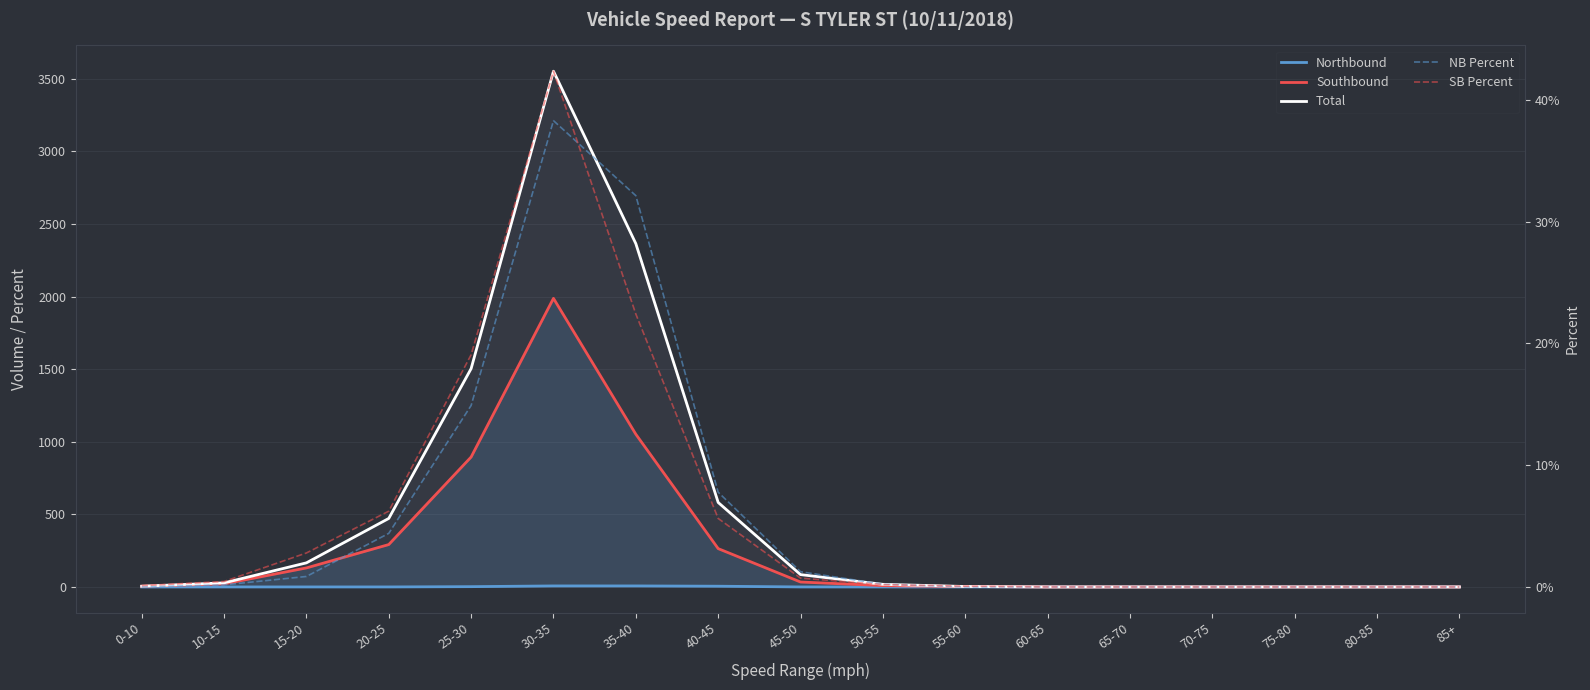

At 70-75, list the series in order from smallest to largest.

Northbound, Southbound, Total, NB Percent, SB Percent